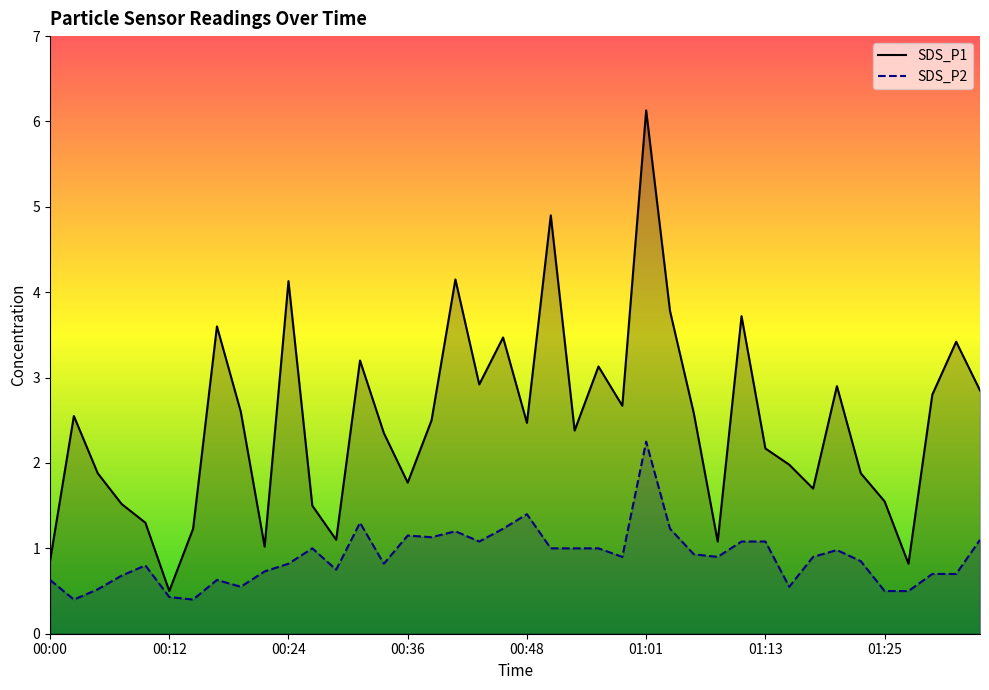

True or false: SDS_P2 and SDS_P1 cross at least once.

False